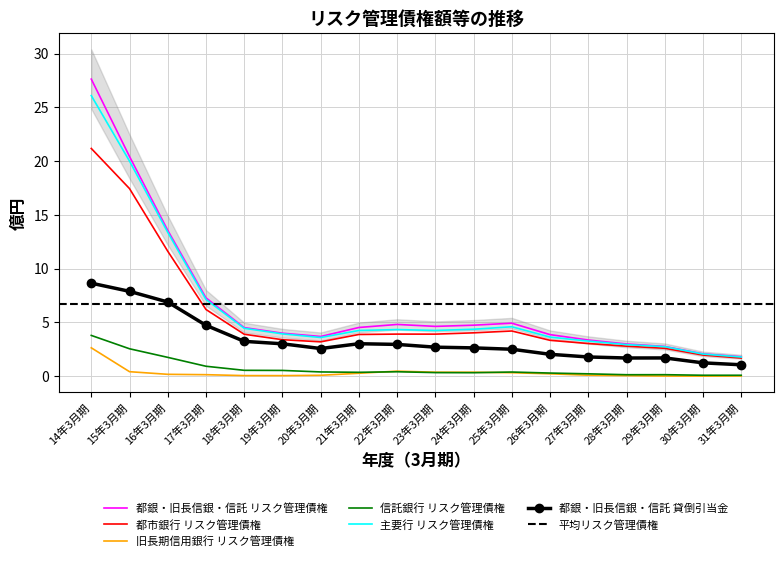

List the labels in order of 主要行 リスク管理債権 value, smallest first.

31年3月期, 30年3月期, 29年3月期, 28年3月期, 27年3月期, 20年3月期, 26年3月期, 19年3月期, 21年3月期, 23年3月期, 22年3月期, 24年3月期, 18年3月期, 25年3月期, 17年3月期, 16年3月期, 15年3月期, 14年3月期